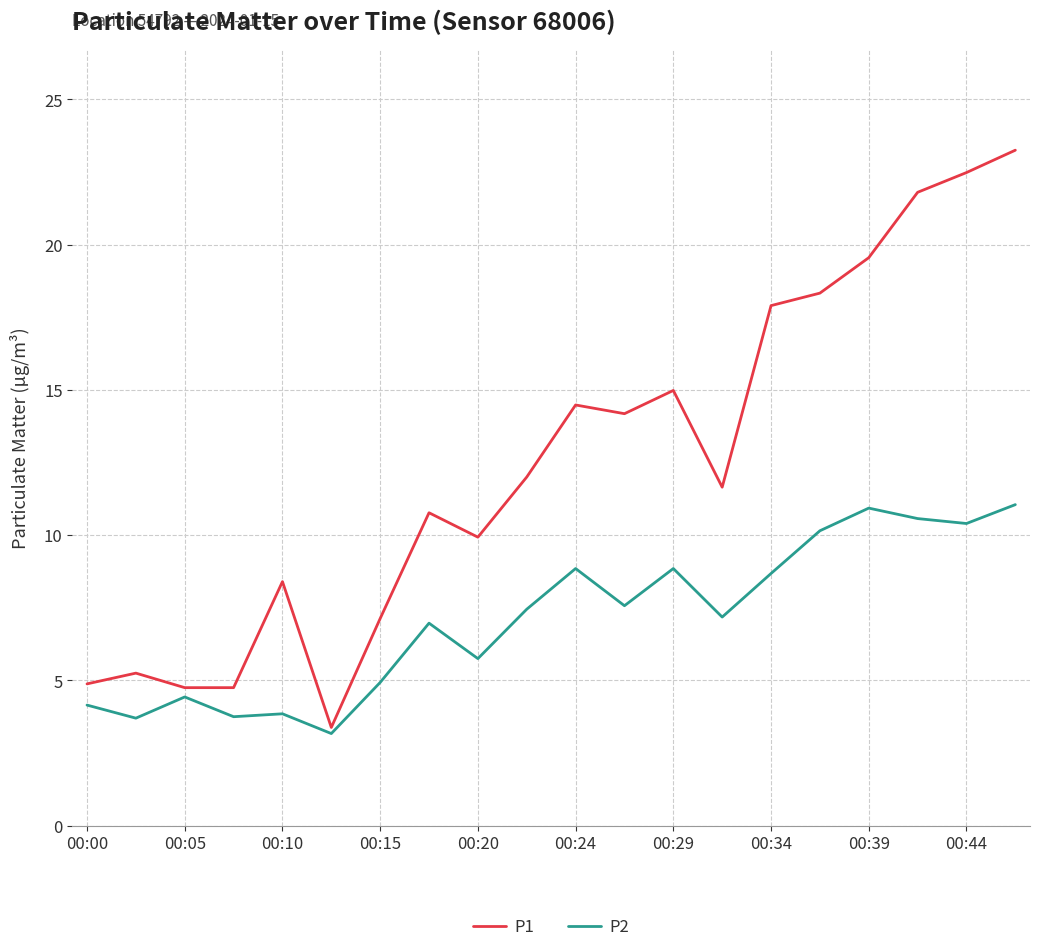

How many categories are shown in the chart?

20